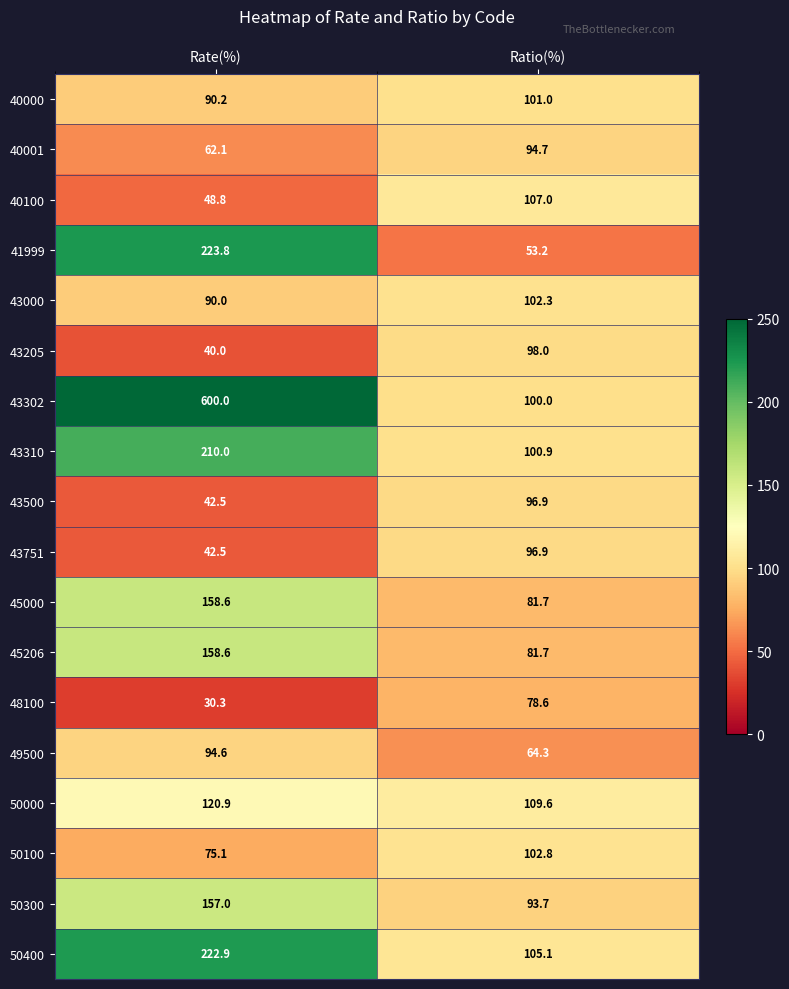

Which label corresponds to the largest value in the chart?

Rate(%)